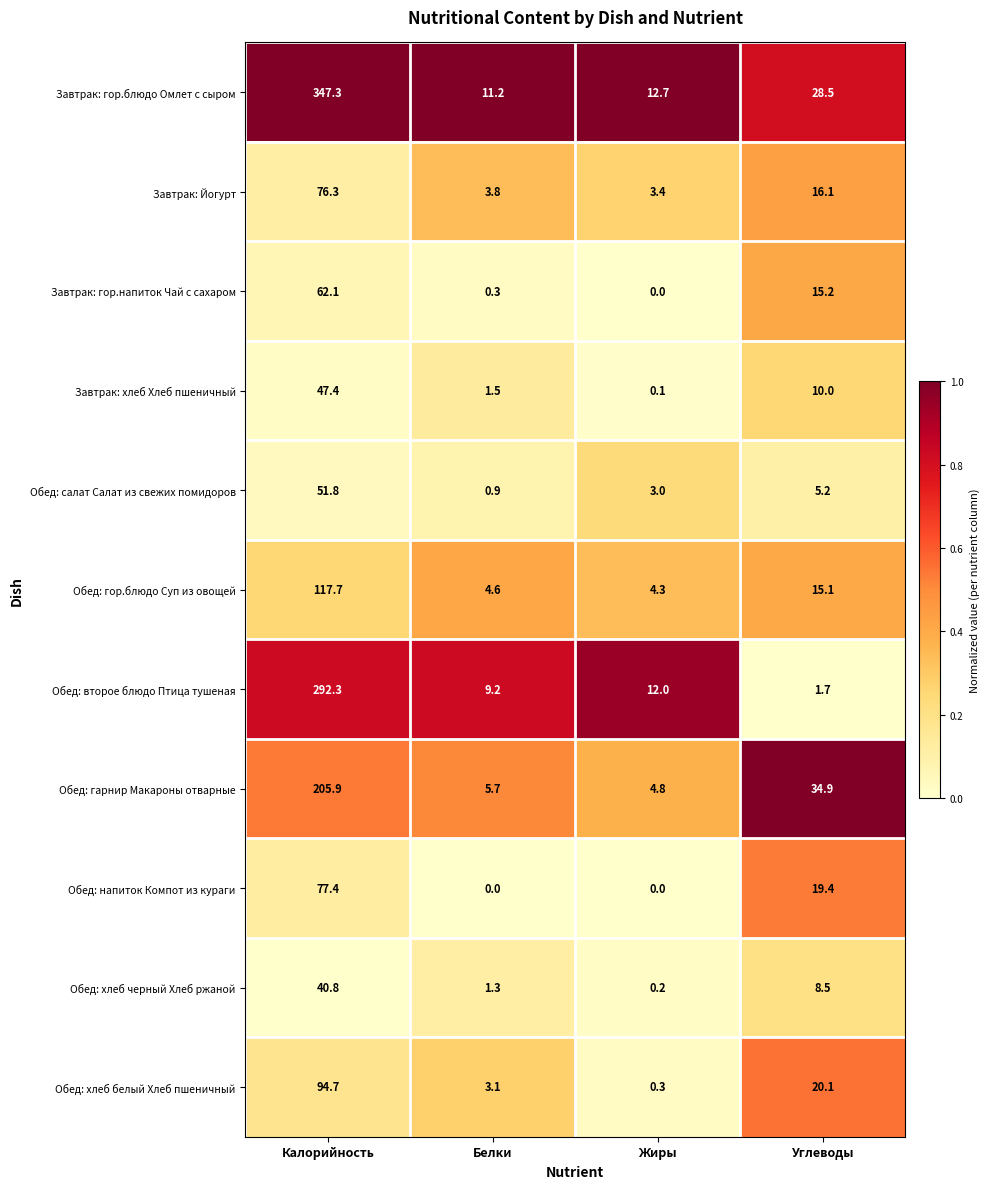

How many series are shown in this chart?

11